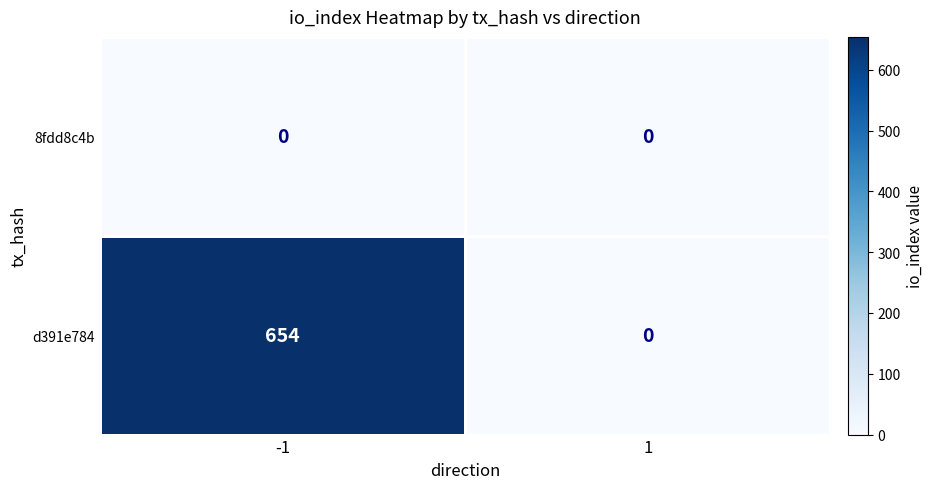

Reading left to right, what are all the values shown in this chart?

8fdd8c4b: -1=0	1=0
d391e784: -1=654	1=0